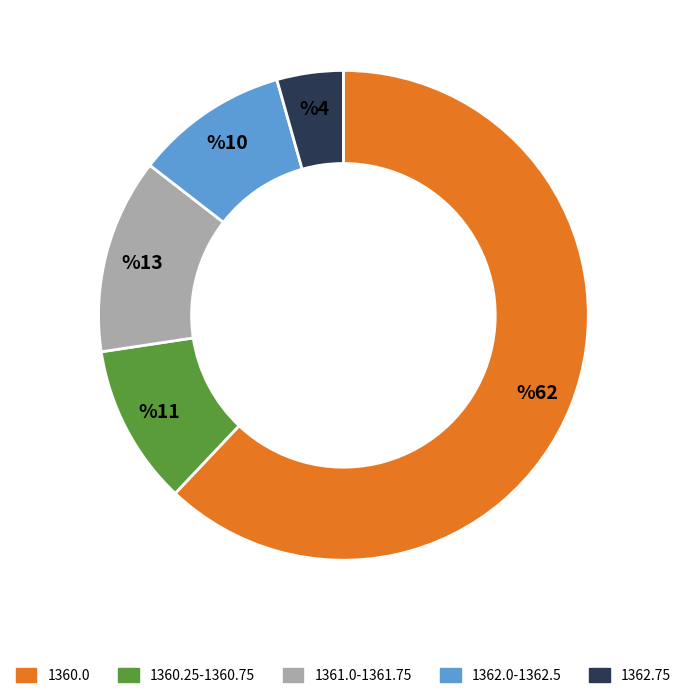

Is there a majority slice in this chart?

Yes